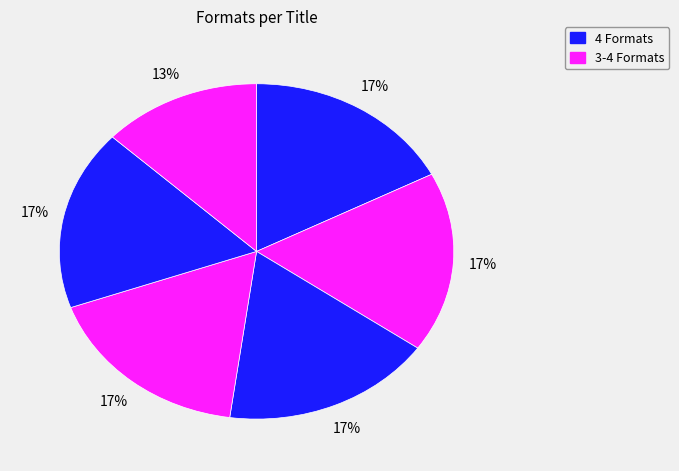

Is there any slice that represents more than half of the pie?

No